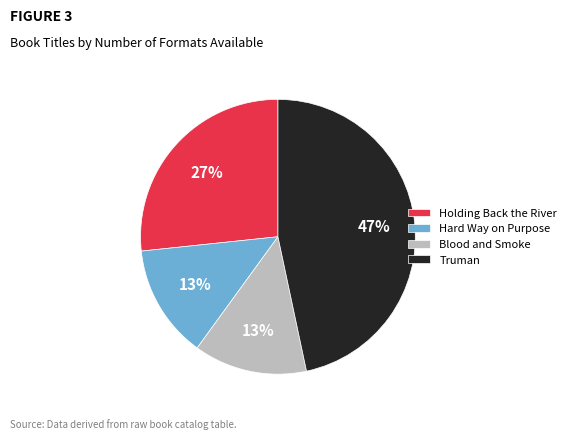

Do Blood and Smoke and Holding Back the River together represent more than half of the pie?

No